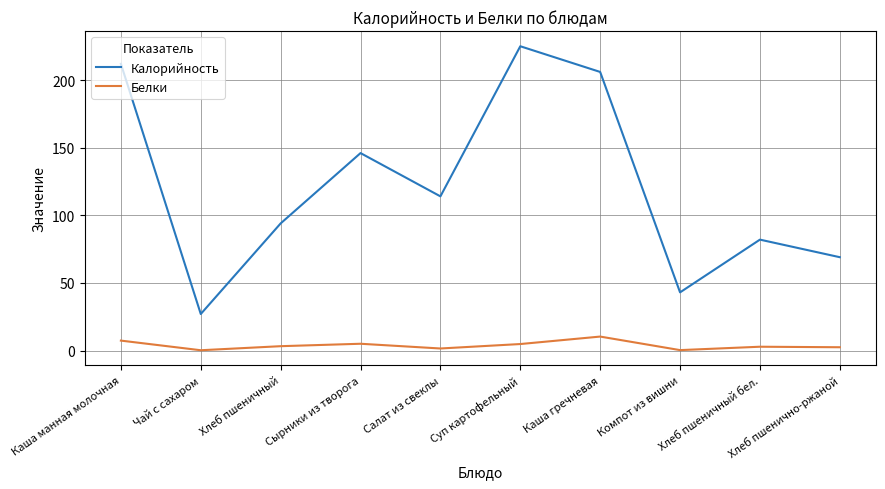

What is the difference between the maximum and minimum values in the Калорийность series?

198.0